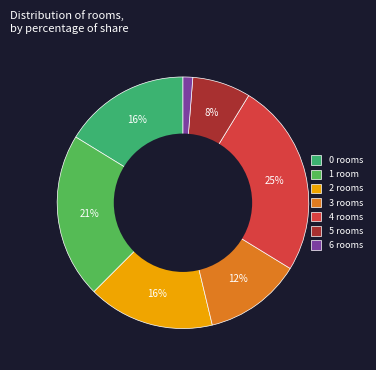

How many segments does this pie chart have?

7